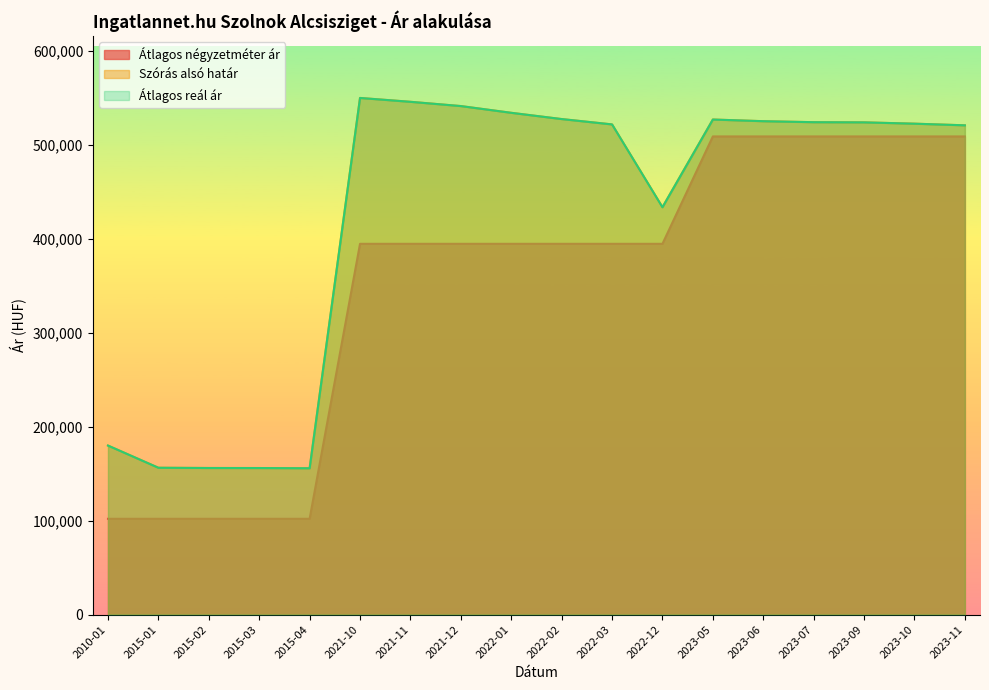

Is it true that Átlagos négyzetméter ár equals 508771 at 2023-10?

True